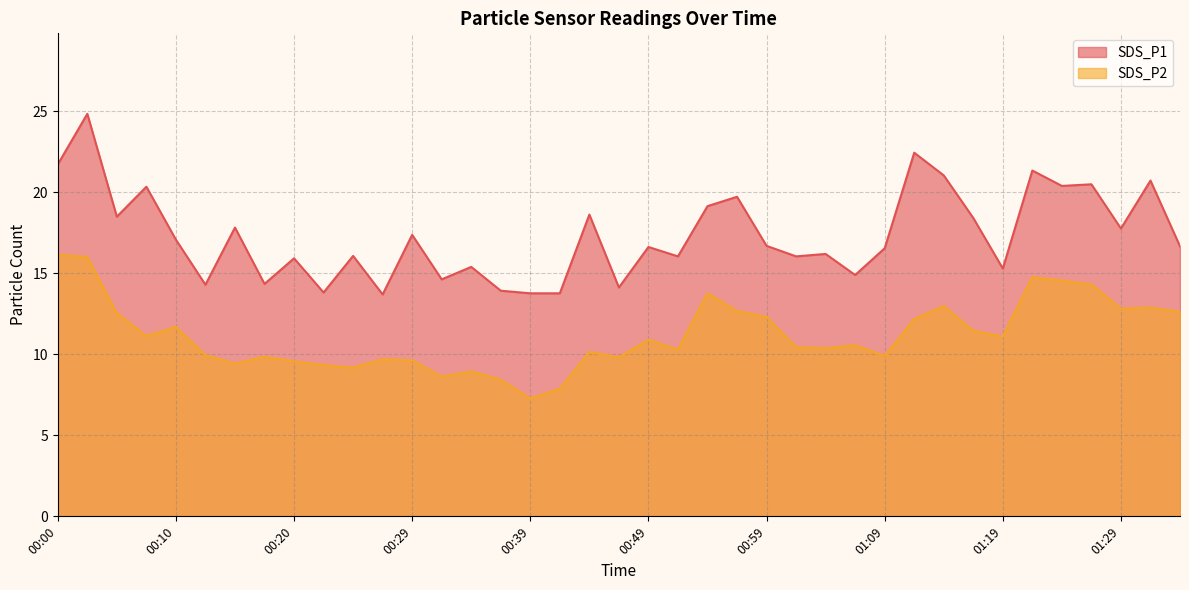

Read the SDS_P1 value at 01:27.

20.5